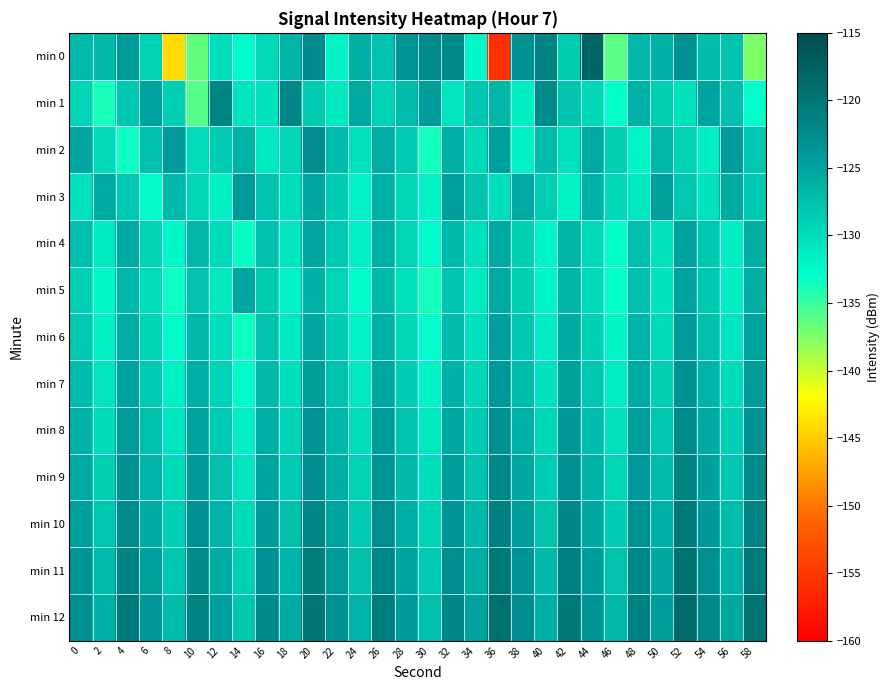

Rank the series at 48 from lowest to highest value.

min 2, min 3, min 4, min 5, min 0, min 6, min 1, min 7, min 8, min 9, min 10, min 11, min 12